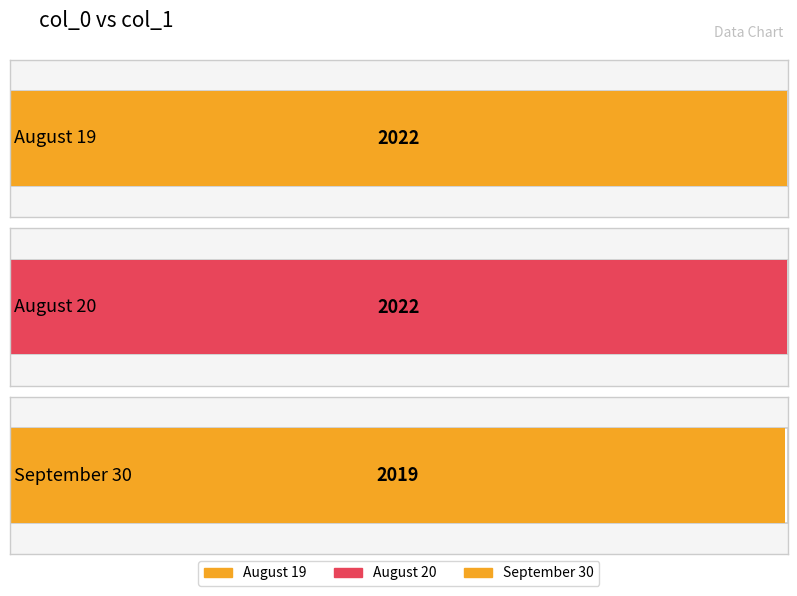

True or false: the data shows 2022 at August 20.

True